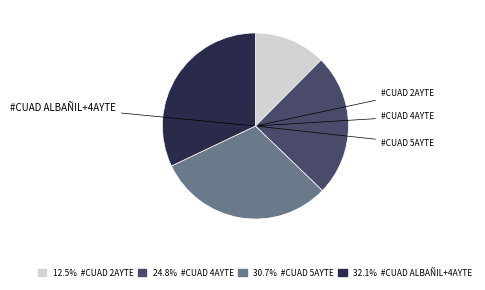

Is there a majority slice in this chart?

No